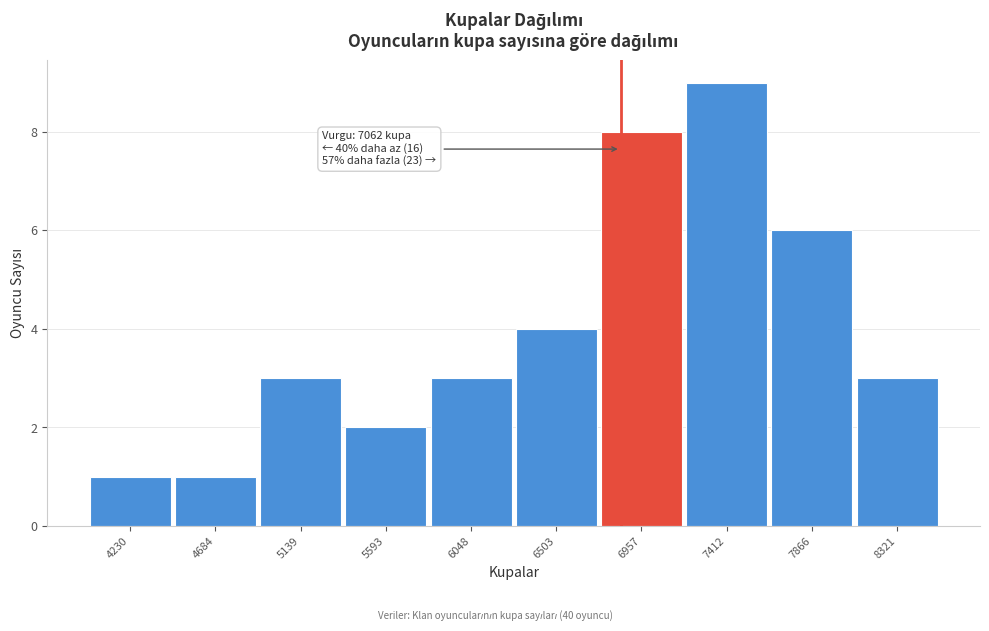

Reading left to right, transcribe all the data shown in this chart.

1	1	3	2	3	4	8	9	6	3